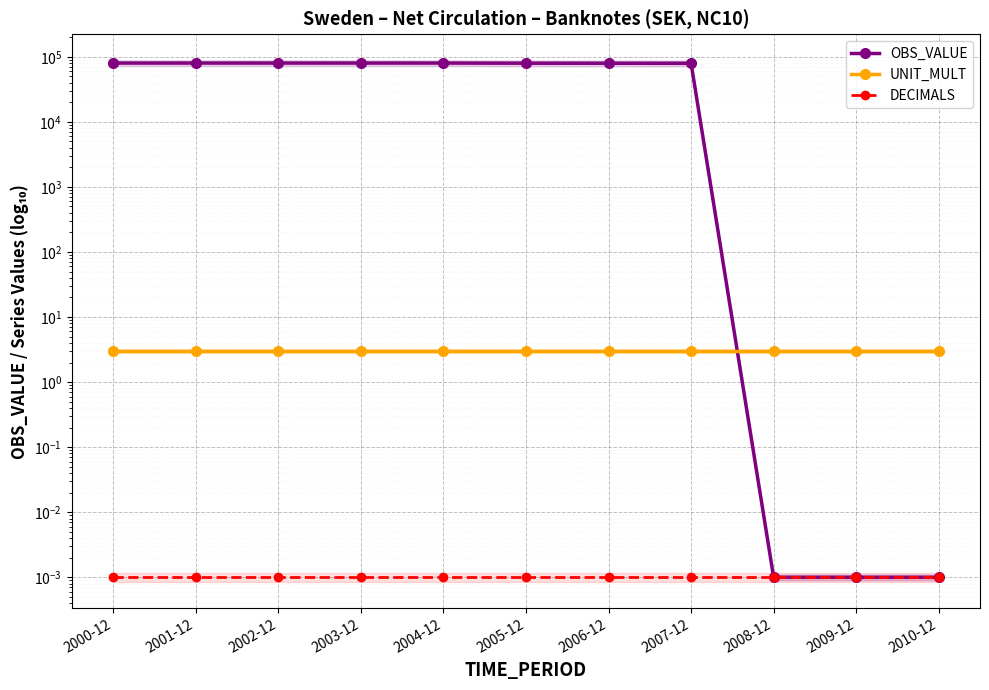

Does the chart display data point markers on the line(s)?

Yes